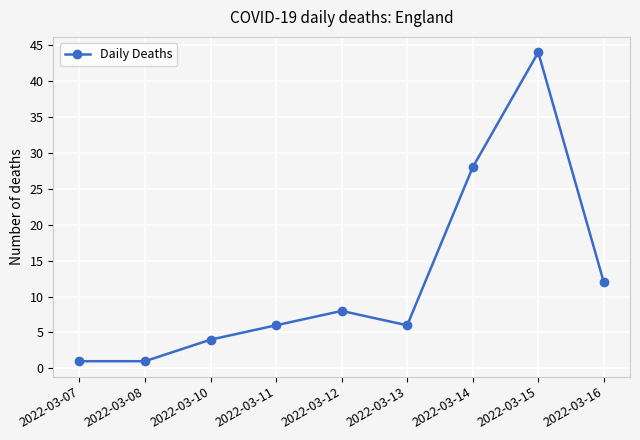

How many categories are shown in the chart?

9